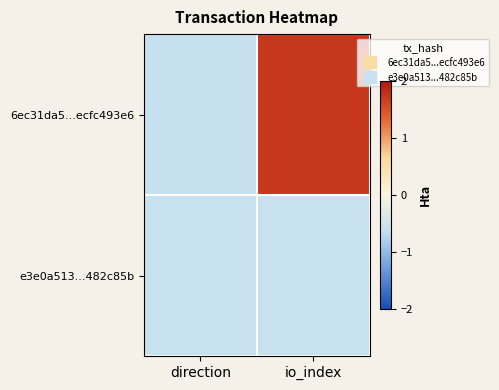

List the series in order of their overall mean, lowest first.

e3e0a513...482c85b, 6ec31da5...ecfc493e6